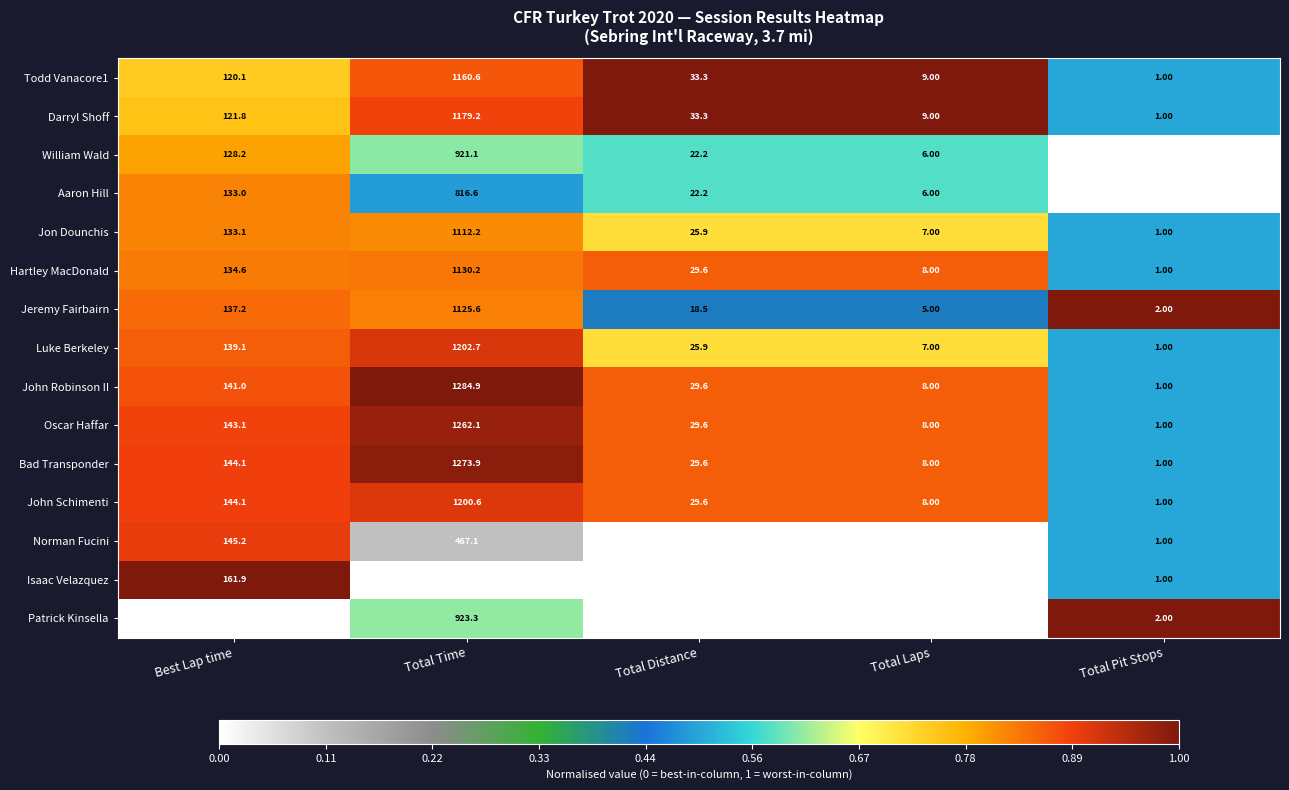

At which label does John Robinson II reach its peak?

Total Time